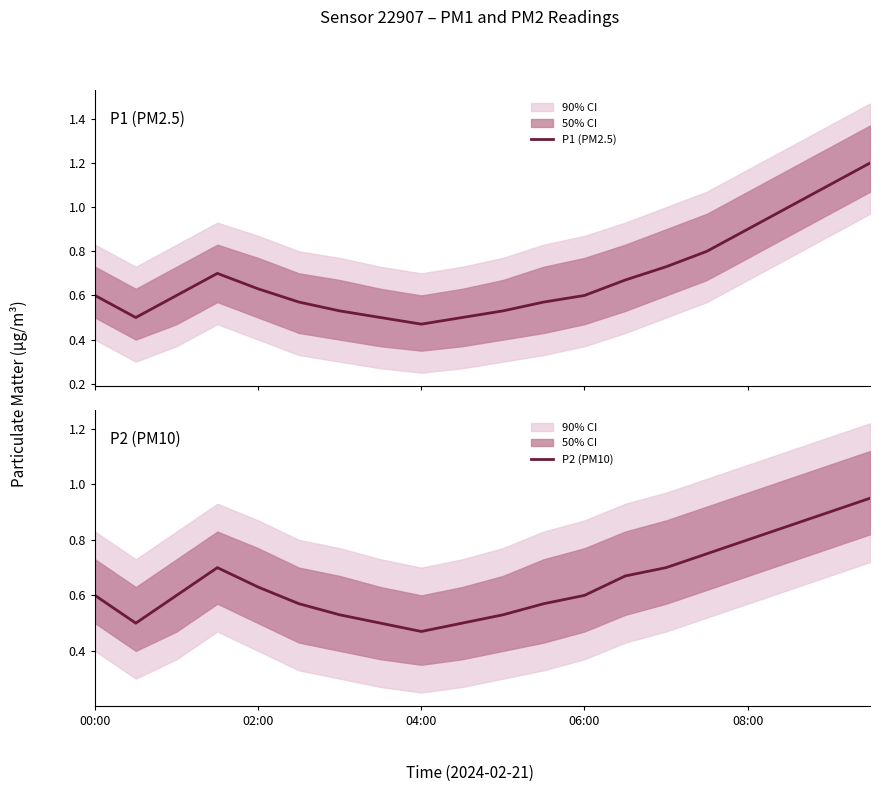

Rank the series by their maximum value, from highest to lowest.

P1 (PM2.5), P2 (PM10)